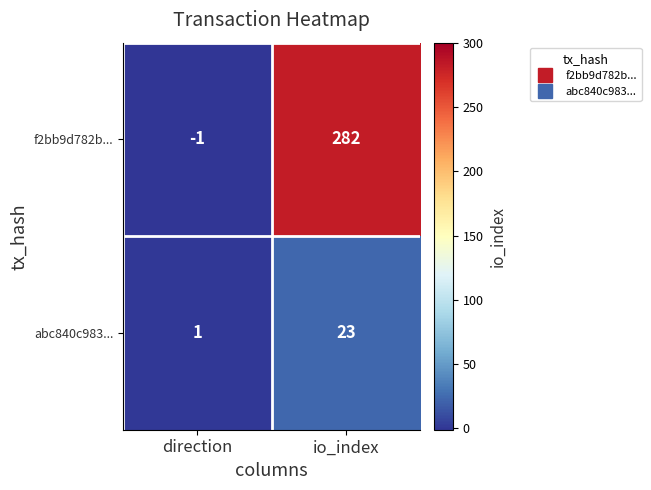

Rank the series by their average value, from lowest to highest.

abc840c983..., f2bb9d782b...